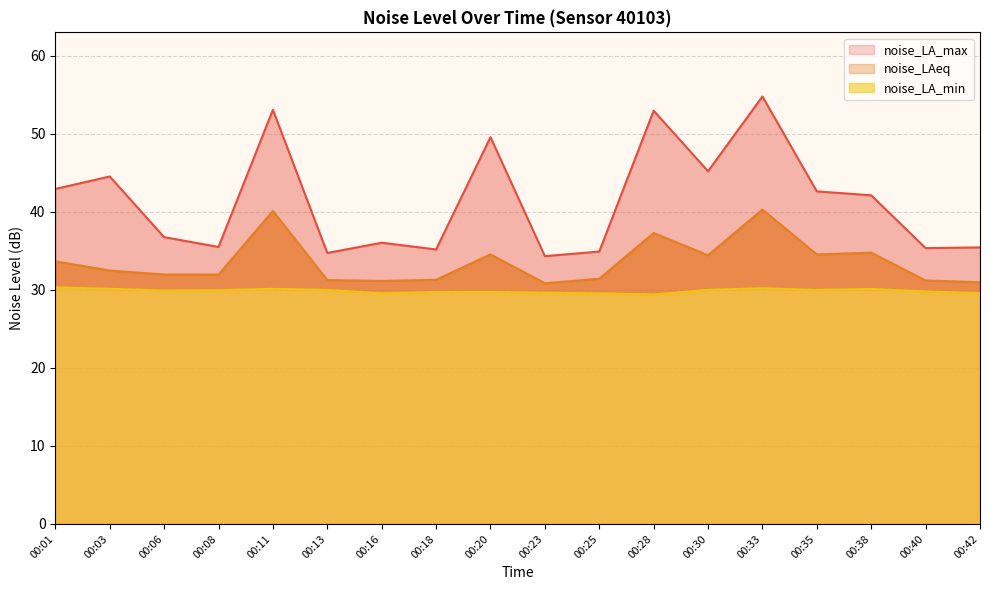

The noise_LA_max series shows 42.6 at 00:35. True or false?

True